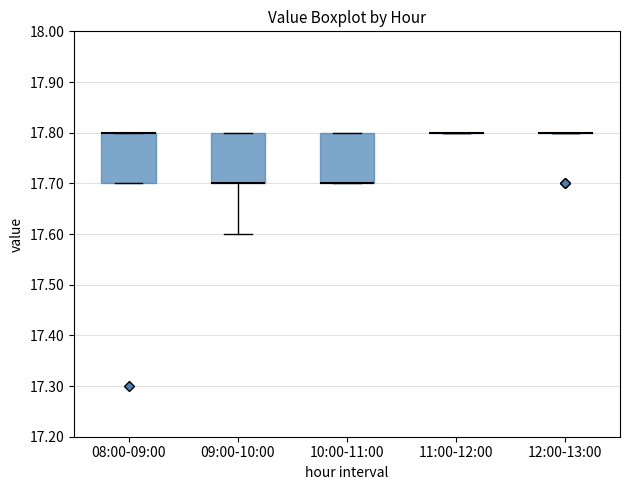

Where is the upper edge of the box for 08:00-09:00 on the y-axis? The values are not printed on the chart, so give them approximately, as read against the axis.

17.8